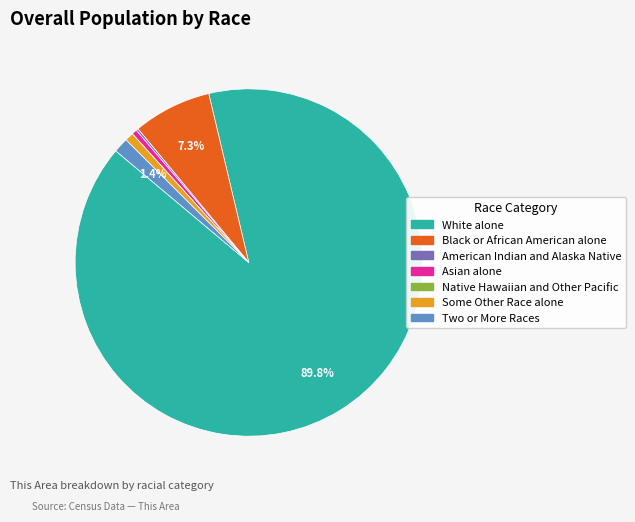

Which category has the biggest portion of the pie?

White alone